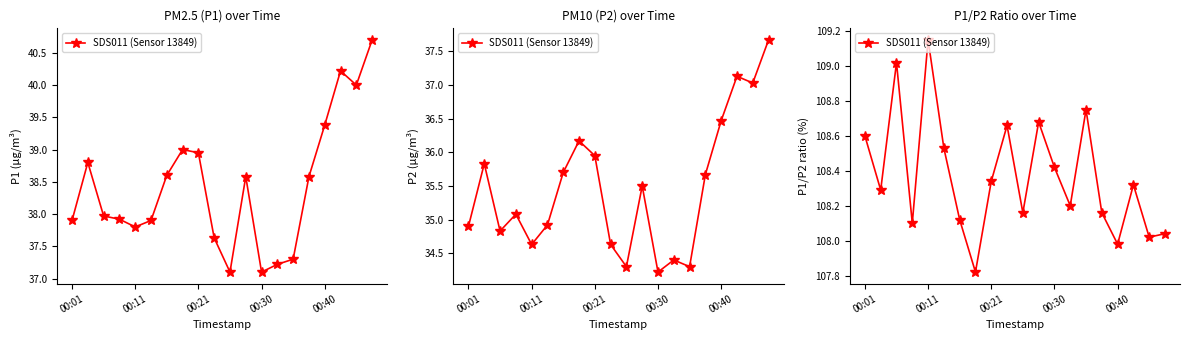

What is the minimum value shown in the chart?

107.8